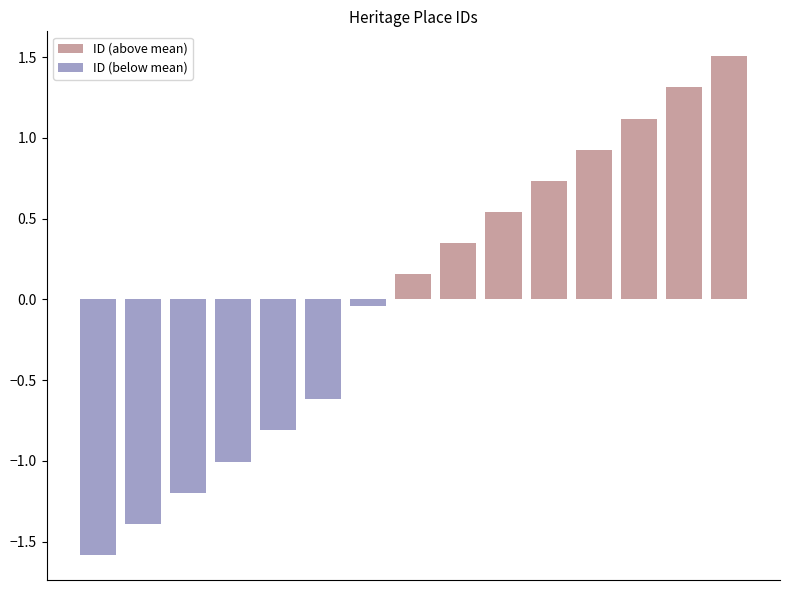

Between 1 and 9, which series saw the biggest shift?

ID (below mean)